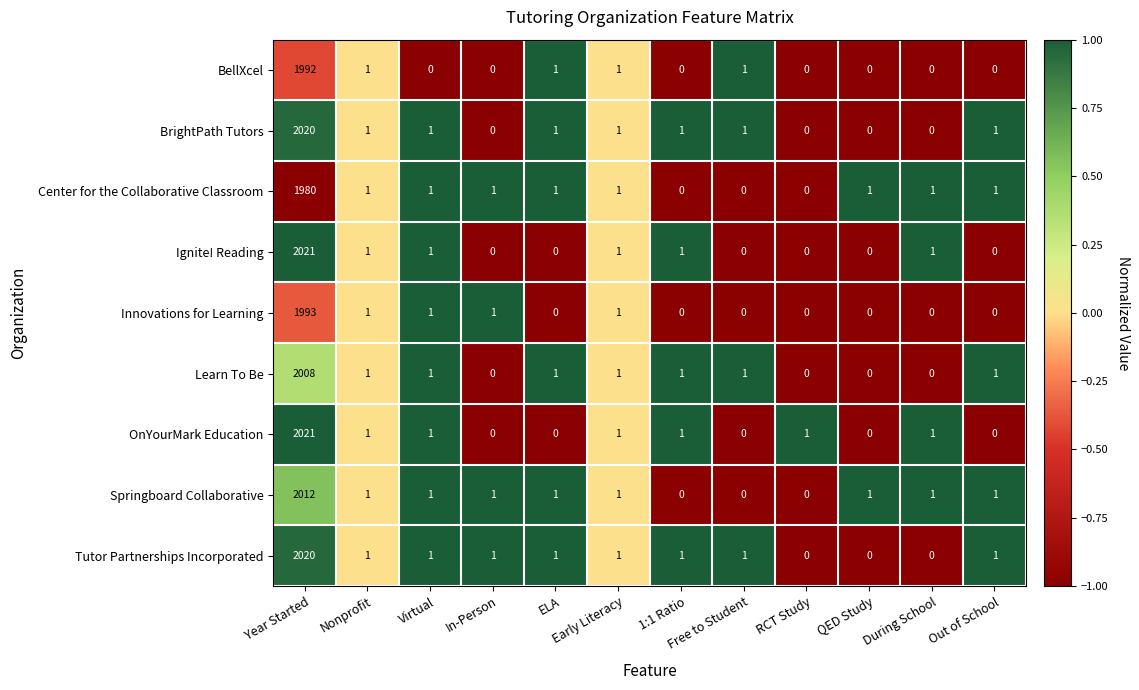

What is the greatest value displayed?

2021